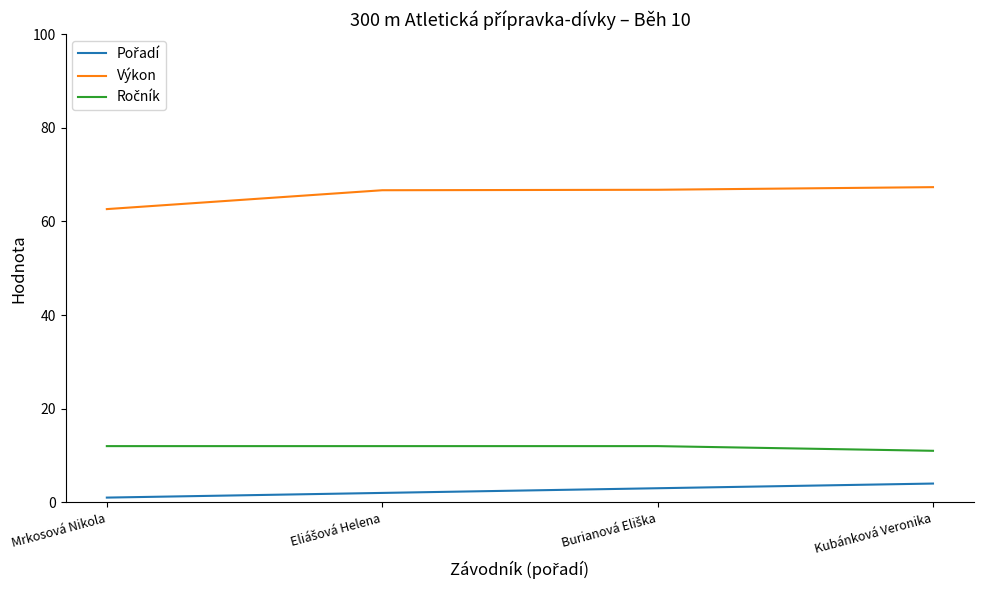

What is the difference between the second highest and second lowest values in the Výkon series?

0.1